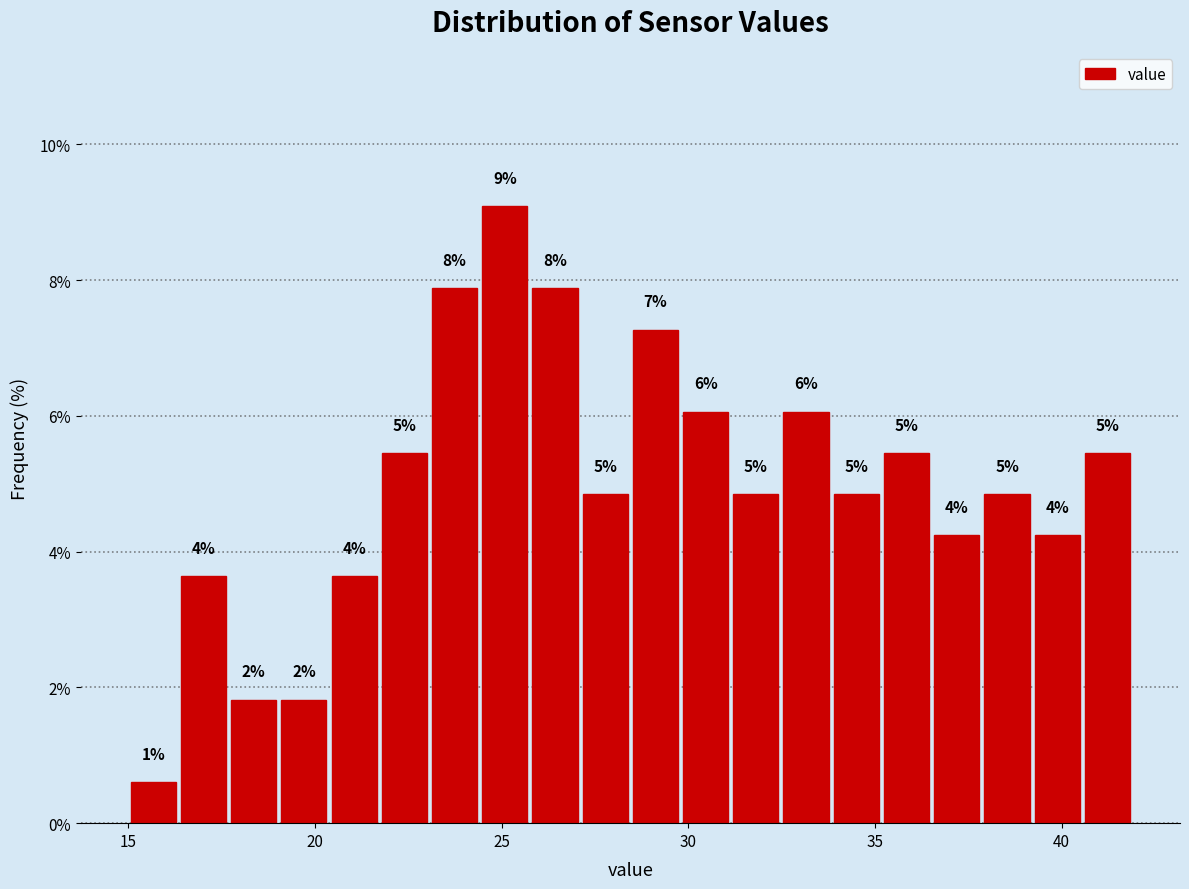

Around what value on the x-axis is the tallest bar? Give the approximate position of its centre, as read against the axis.

25.0